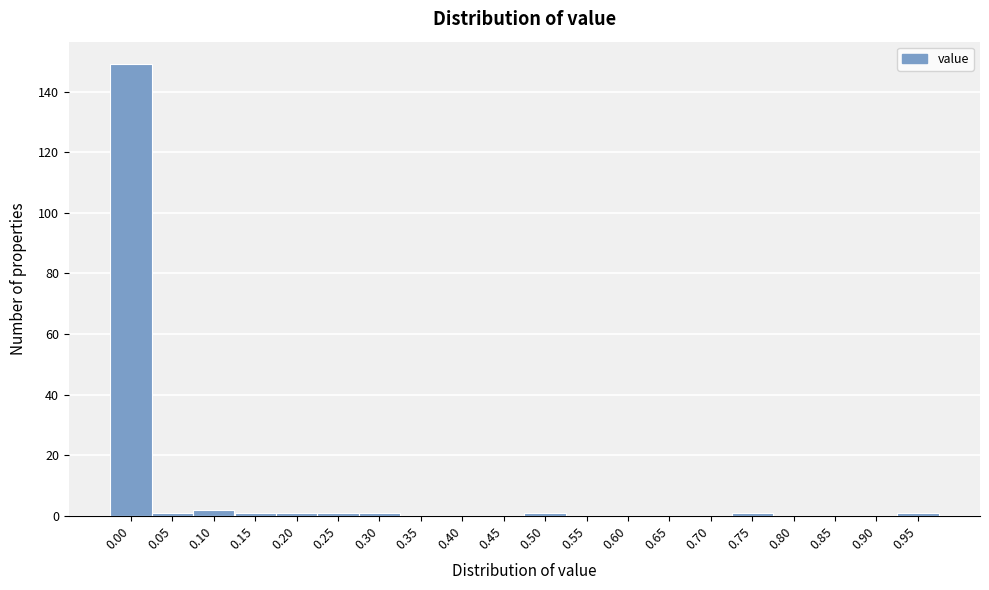

Reading left to right, transcribe all the data shown in this chart.

0.00=149	0.05=1	0.10=2	0.15=1	0.20=1	0.25=1	0.30=1	0.35=0	0.40=0	0.45=0	0.50=1	0.55=0	0.60=0	0.65=0	0.70=0	0.75=1	0.80=0	0.85=0	0.90=0	0.95=1